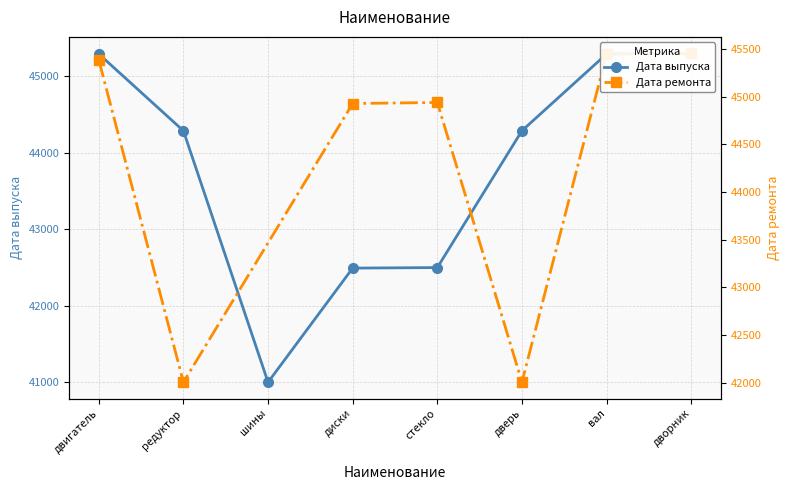

What is the label of the 1st point from the left?

двигатель